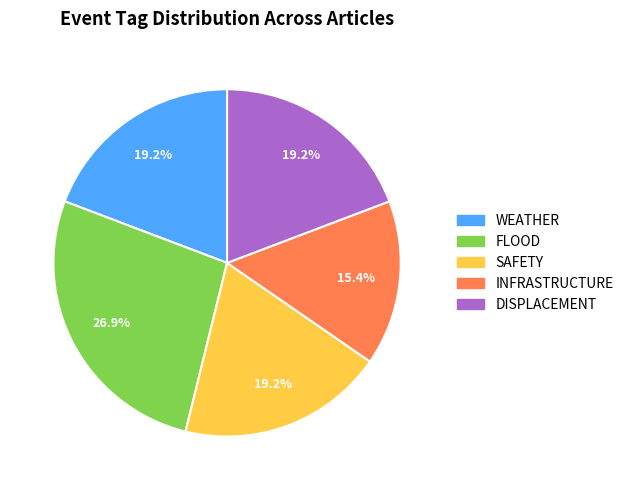

Is there any slice that represents more than half of the pie?

No